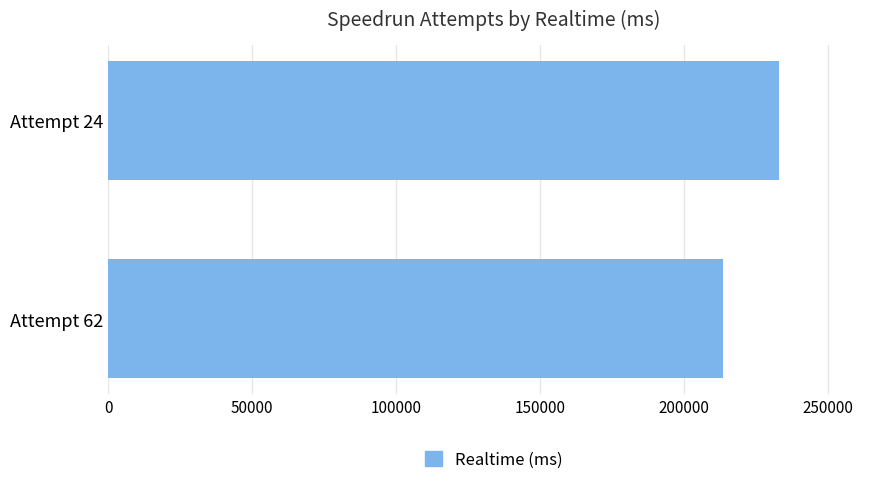

At which label is the value closest to 223193?

Attempt 62